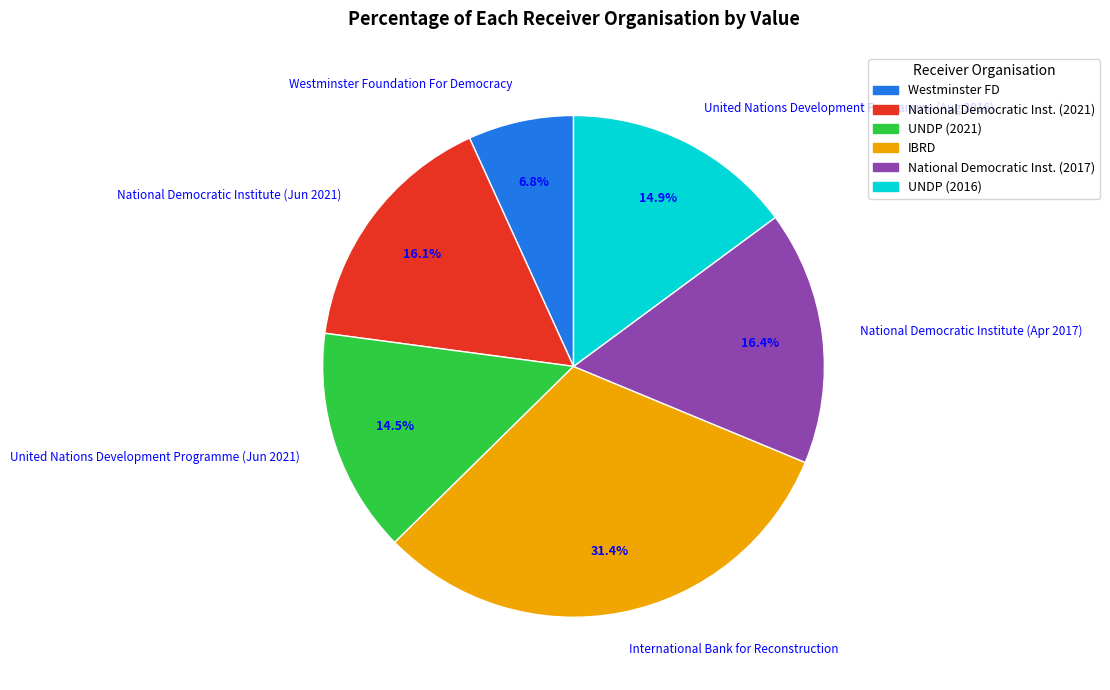

Is it true that United Nations Development Programme (Aug 2016) is 15% of the pie?

True